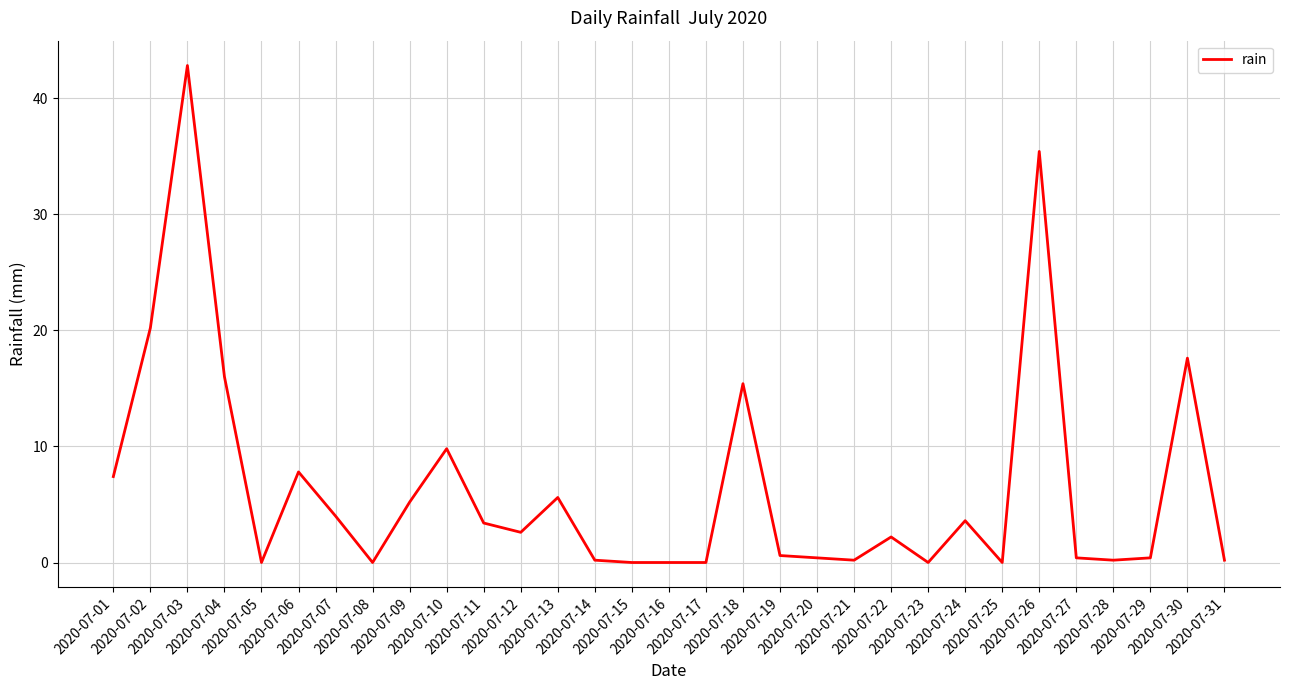

What is the change in value from 2020-07-19 to 2020-07-26?

+34.8